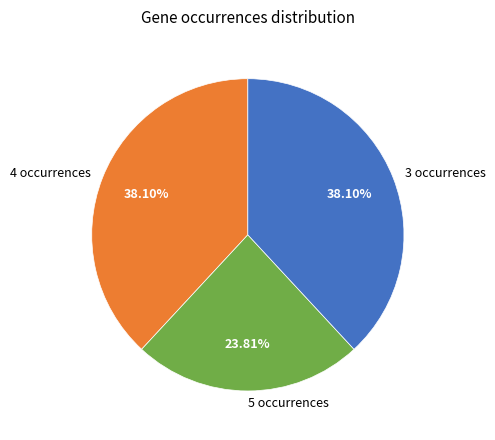

Does 4 occurrences represent more than half of the total?

No